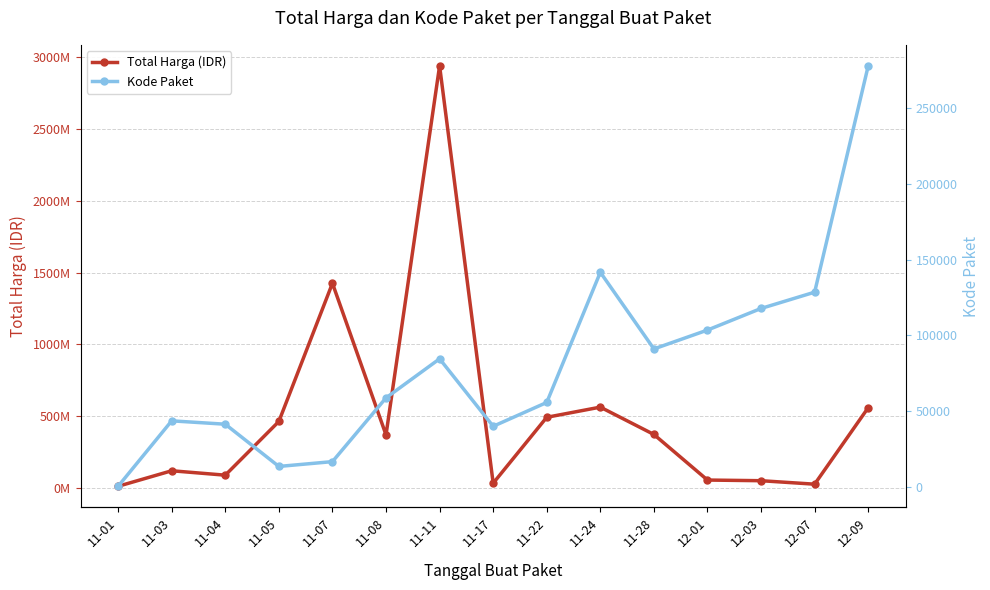

True or false: Total Harga (IDR) and Kode Paket intersect in this chart.

False